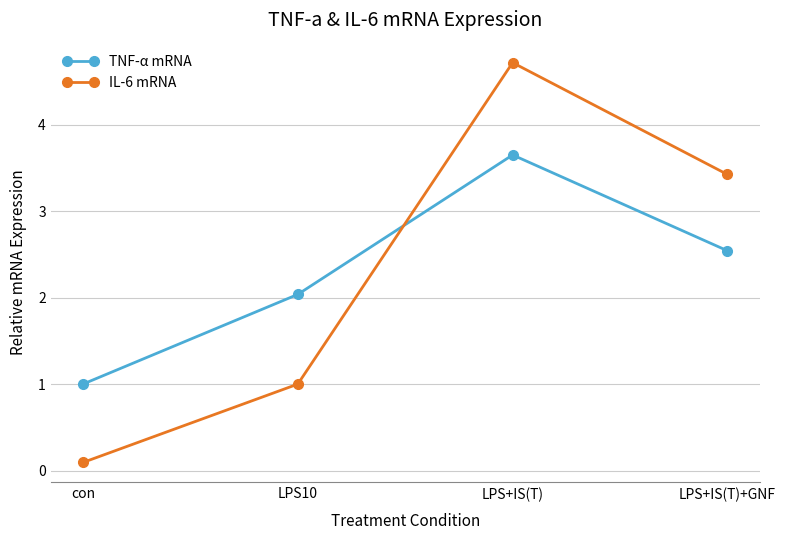

What position from the left is LPS+IS(T)+GNF?

4